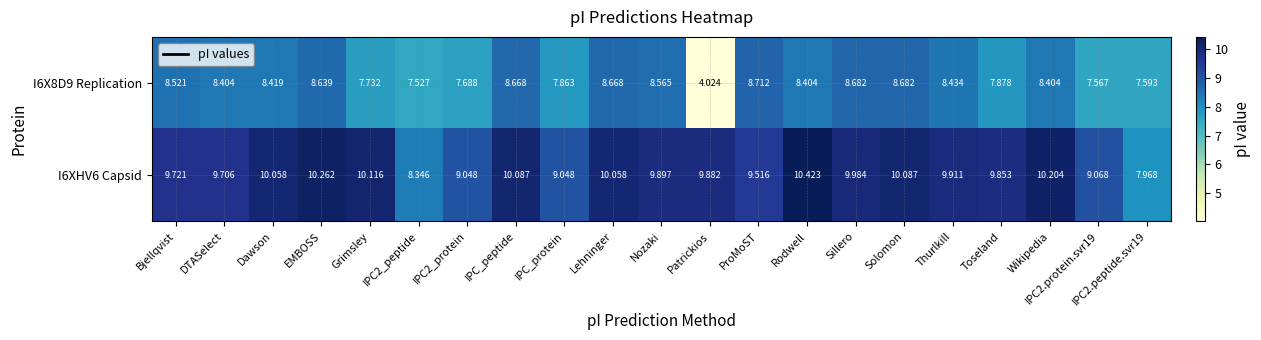

Is the value of I6XHV6 Capsid at IPC2_peptide greater than the value of I6X8D9 Replication at Solomon?

No